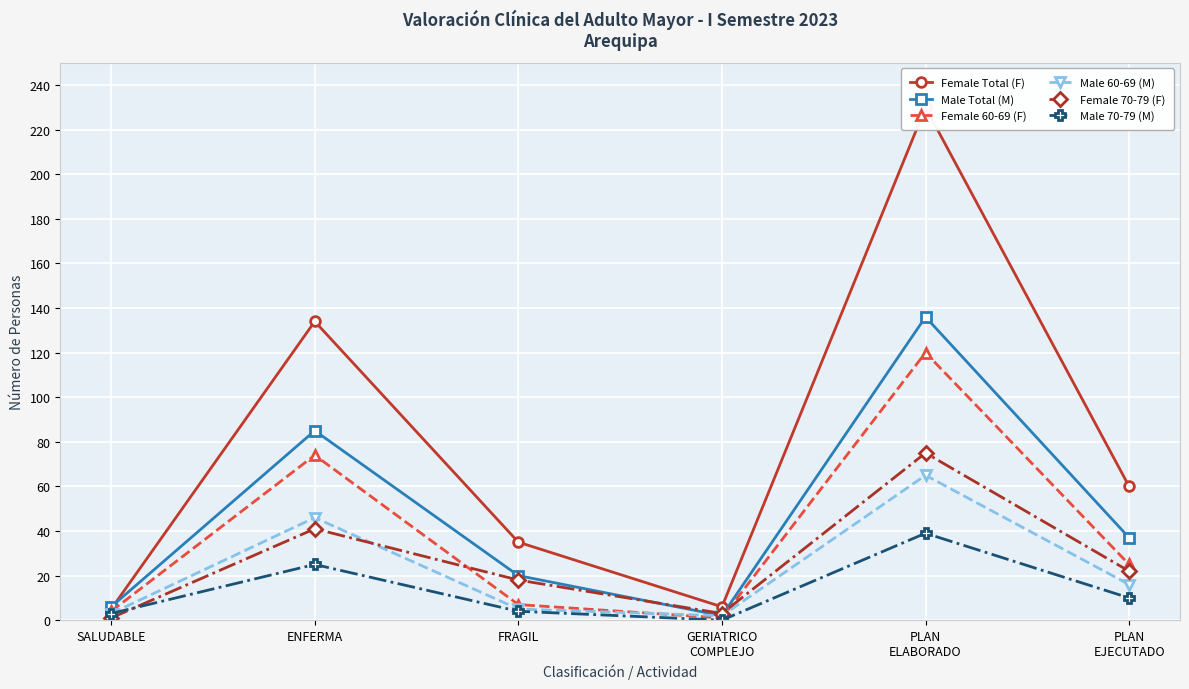

How many times do Female 70-79 (F) and Male 60-69 (M) cross each other?

1